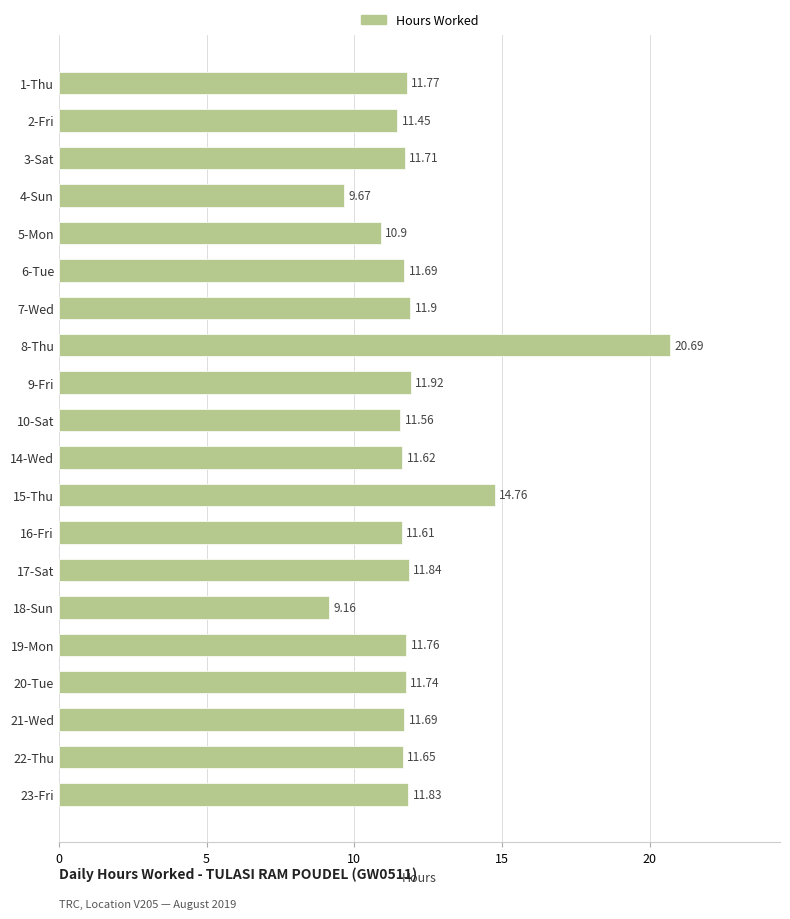

What is the sum of the values at 3-Sat and 22-Thu?

23.4